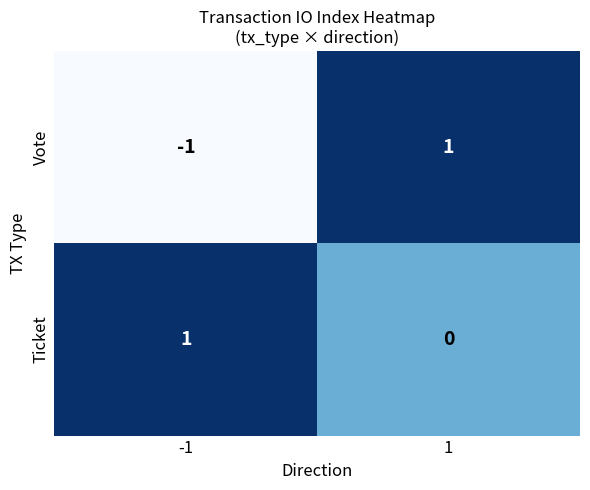

At how many categories does at least one series exceed 0?

2